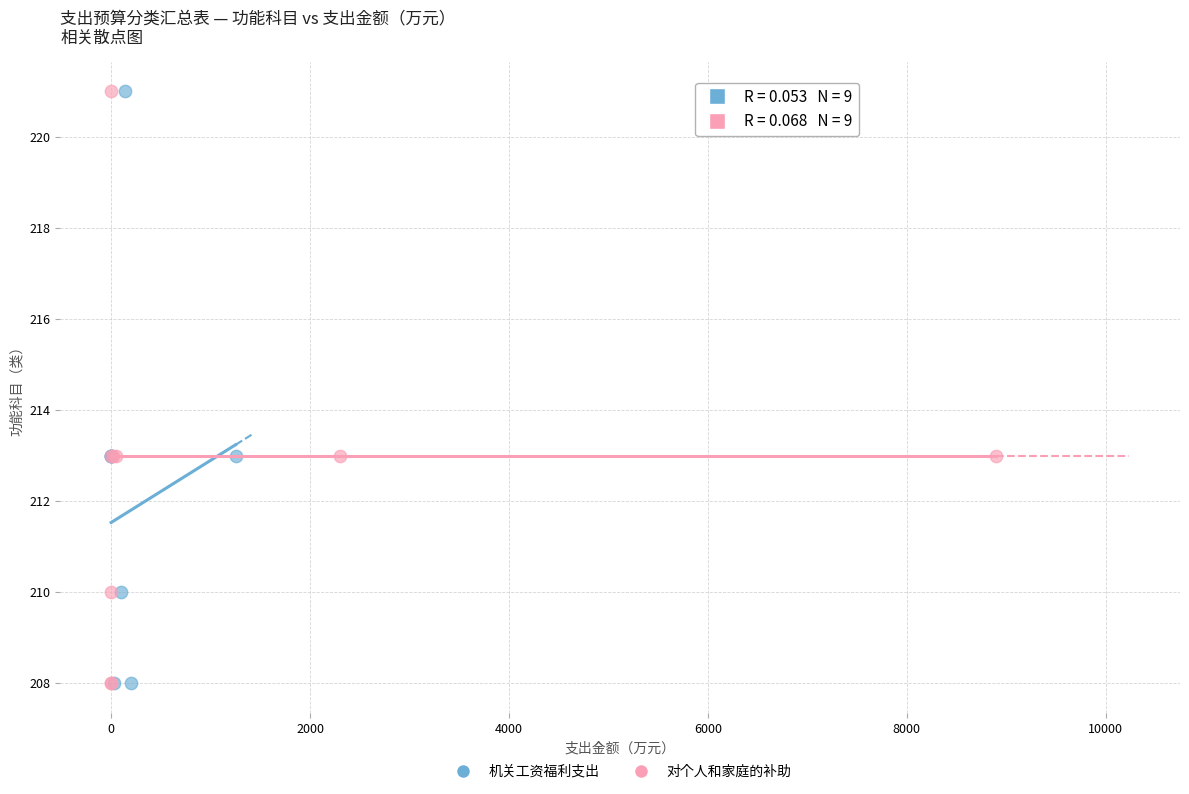

What are all the series names shown in the legend?

机关工资福利支出, 对个人和家庭的补助